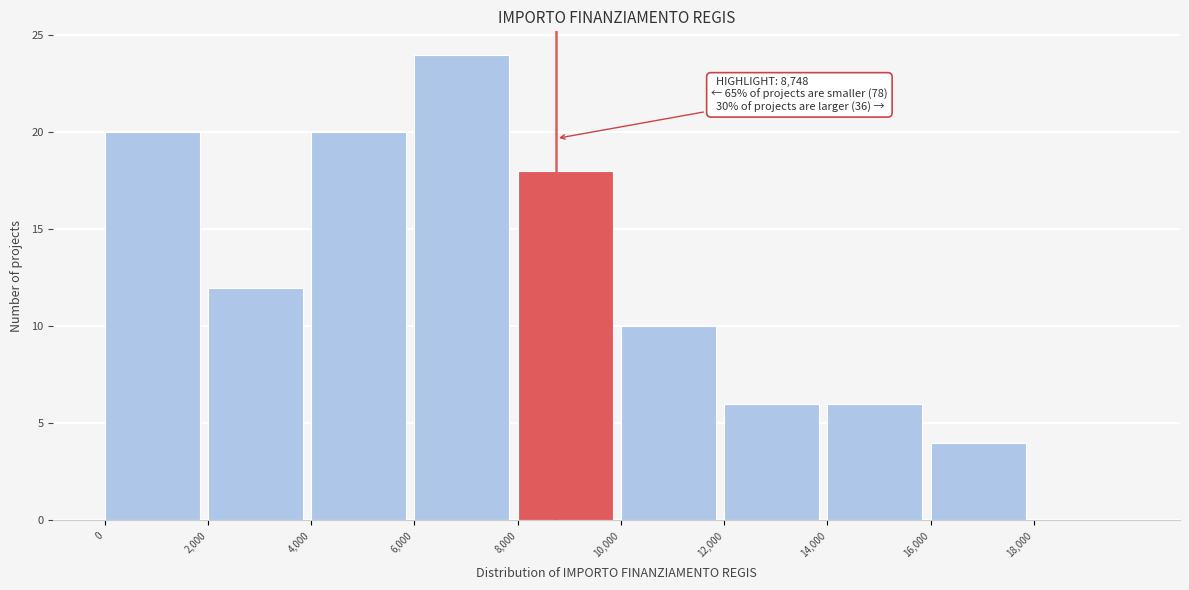

Over which range of the x-axis is the bar tallest?

6000 to 8000